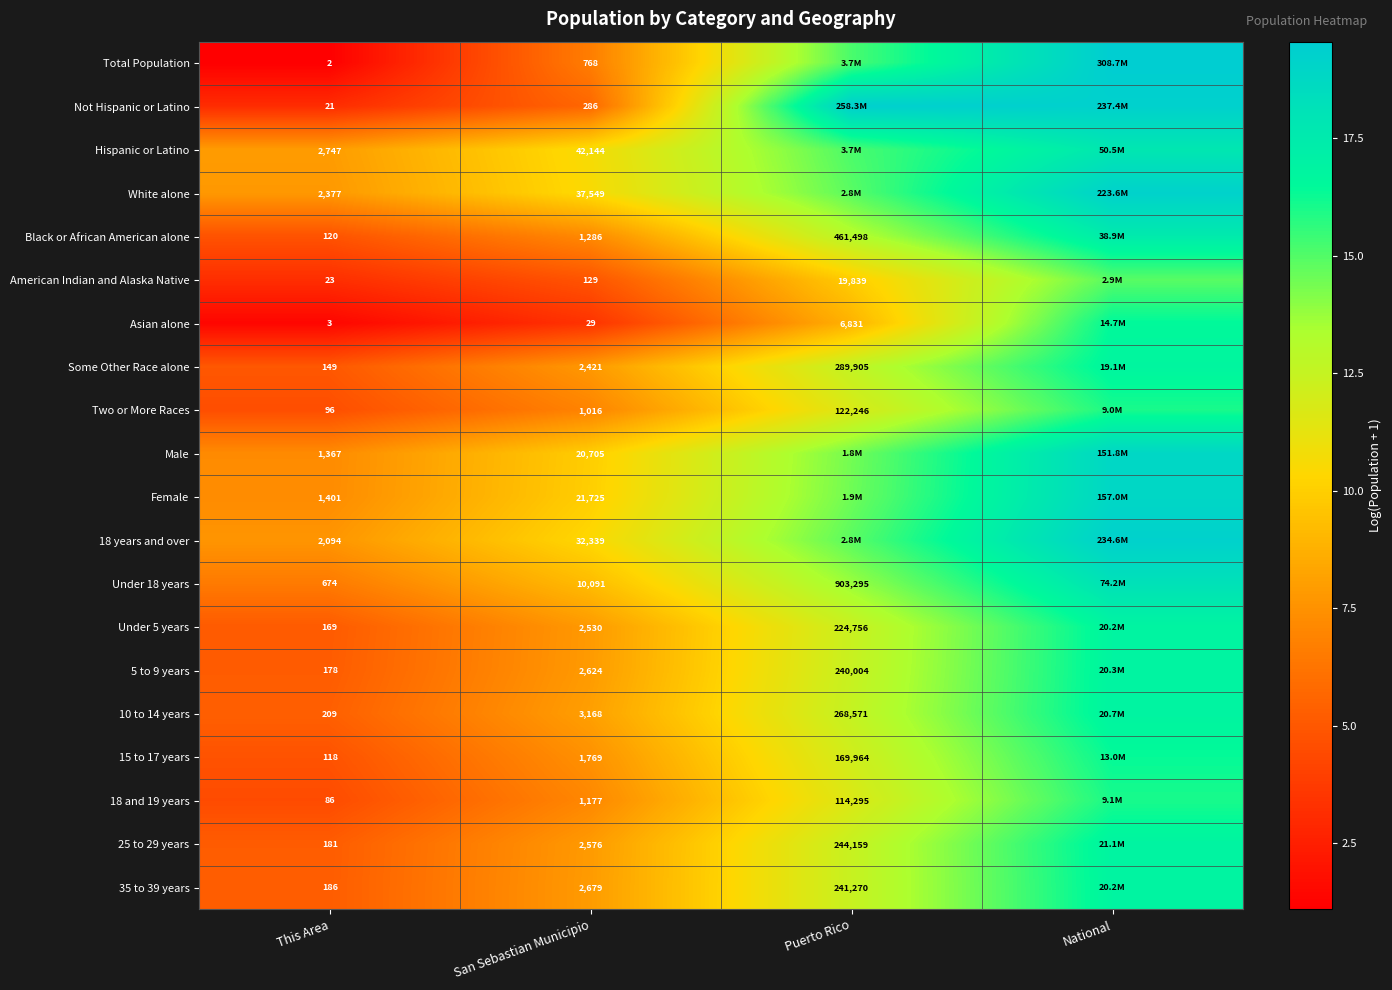

Between National and This Area, which is larger?

National